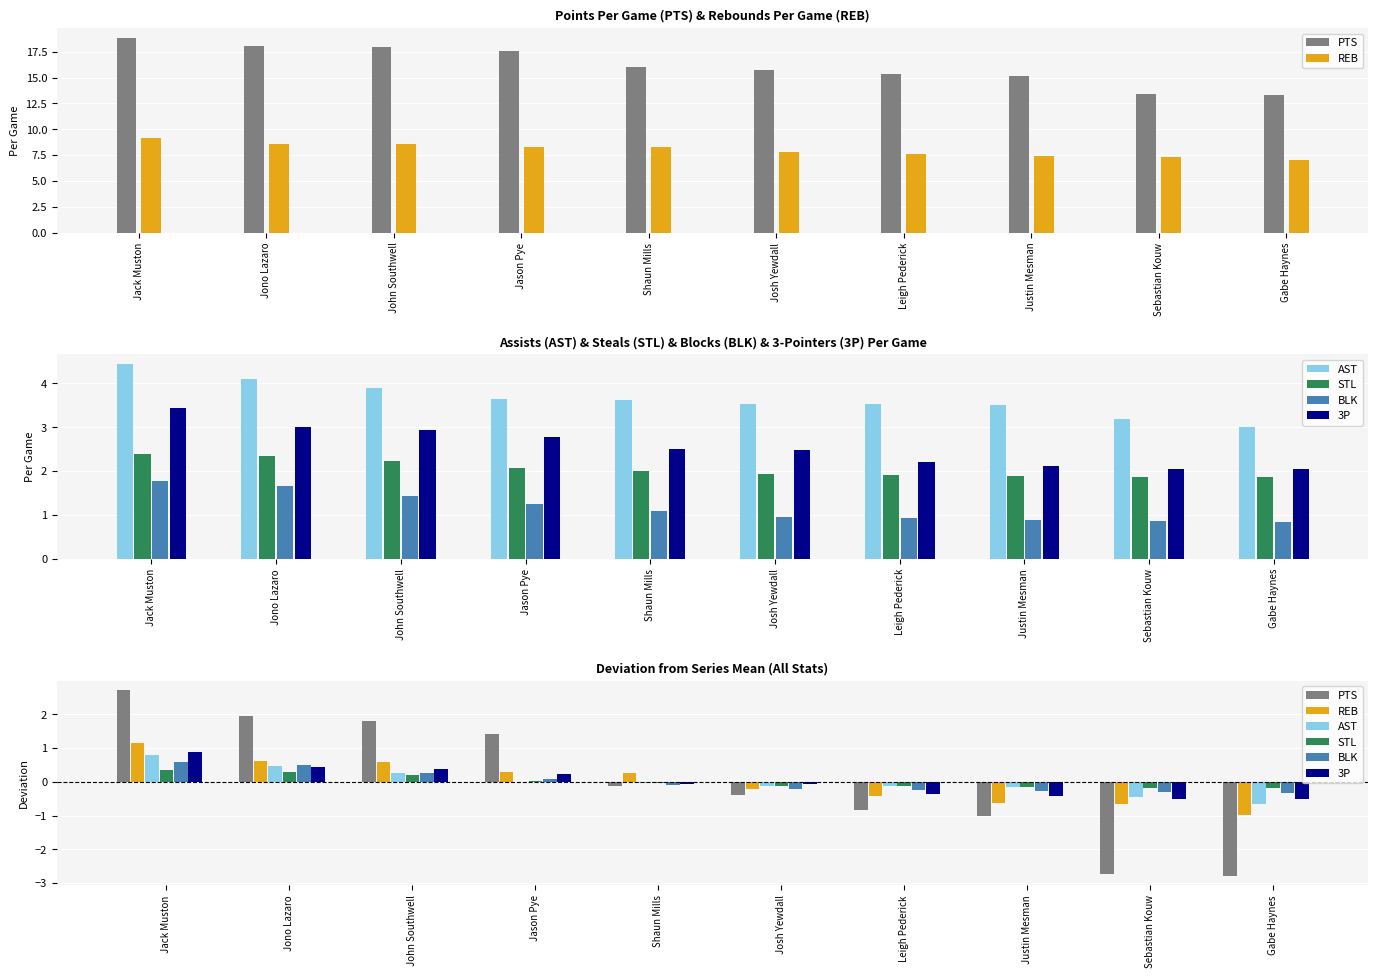

At which label is BLK closest to 0?

Jason Pye